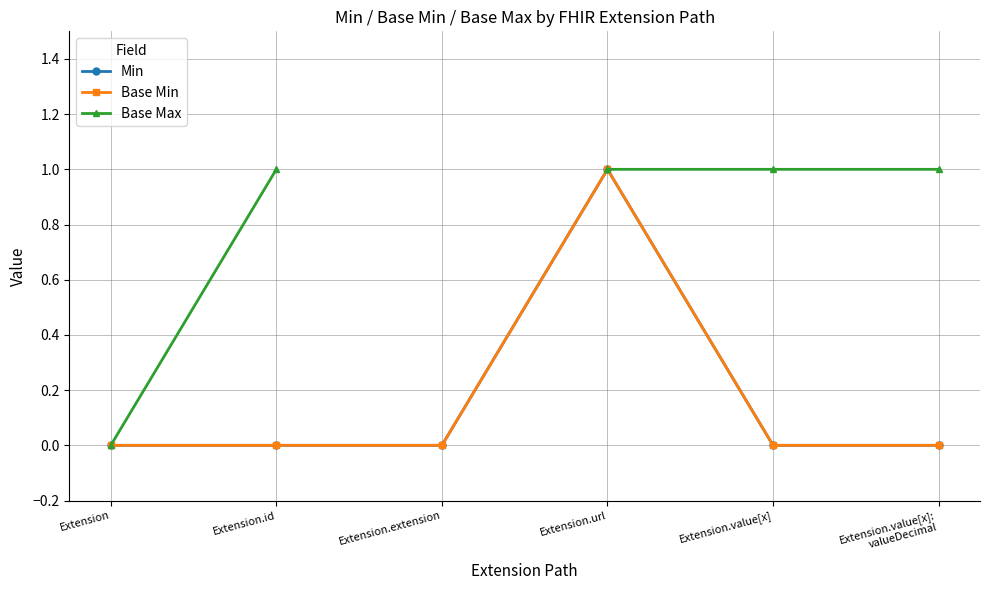

How many lines are shown in the chart?

3